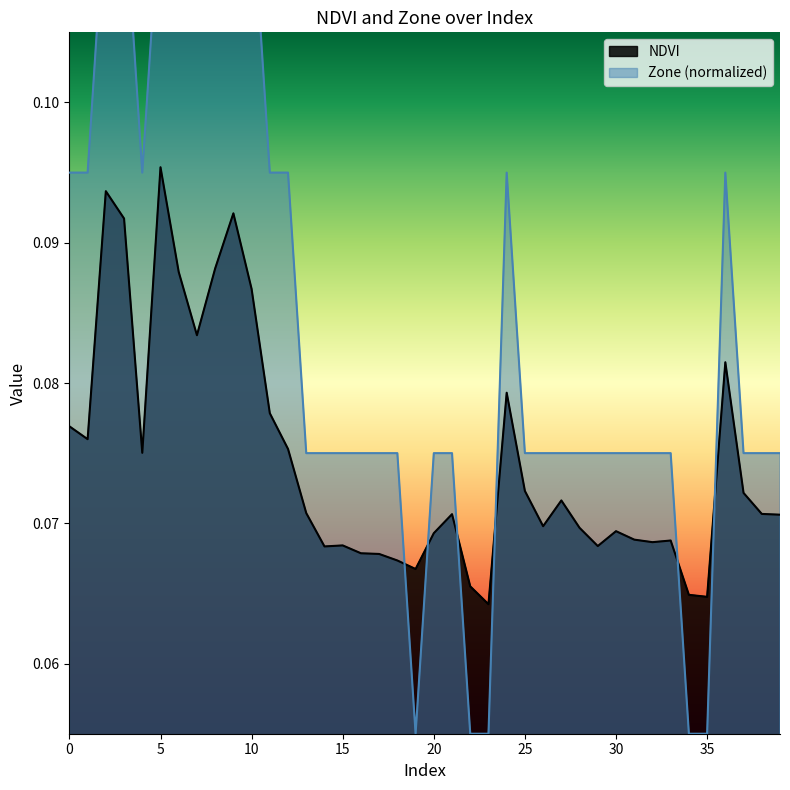

The NDVI series shows 0.0 at 22. True or false?

False